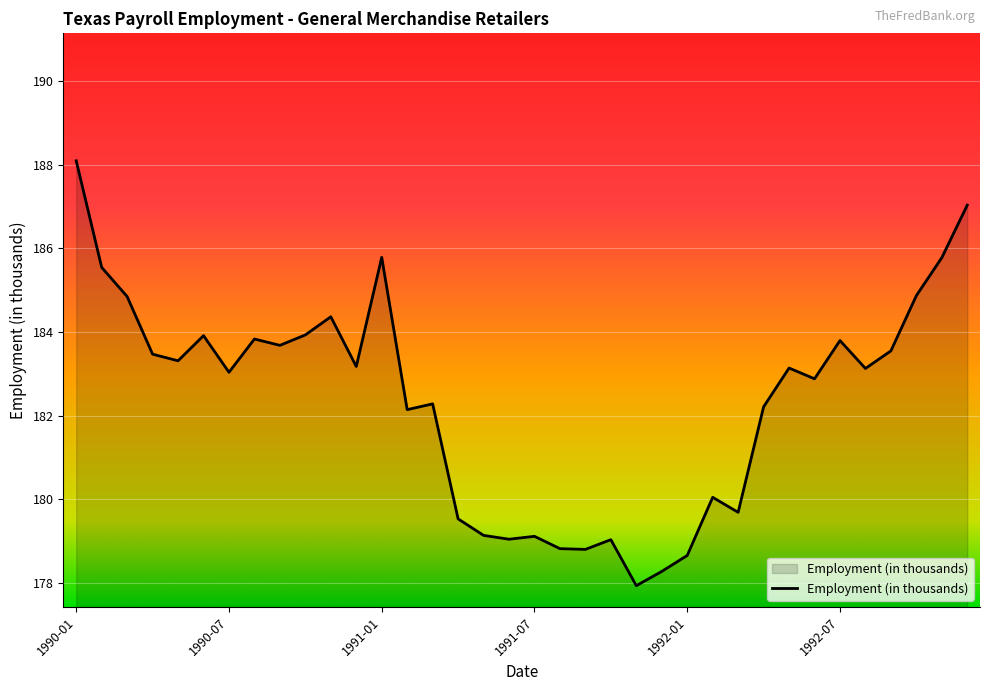

What is the difference between the second highest and second lowest values?

8.8